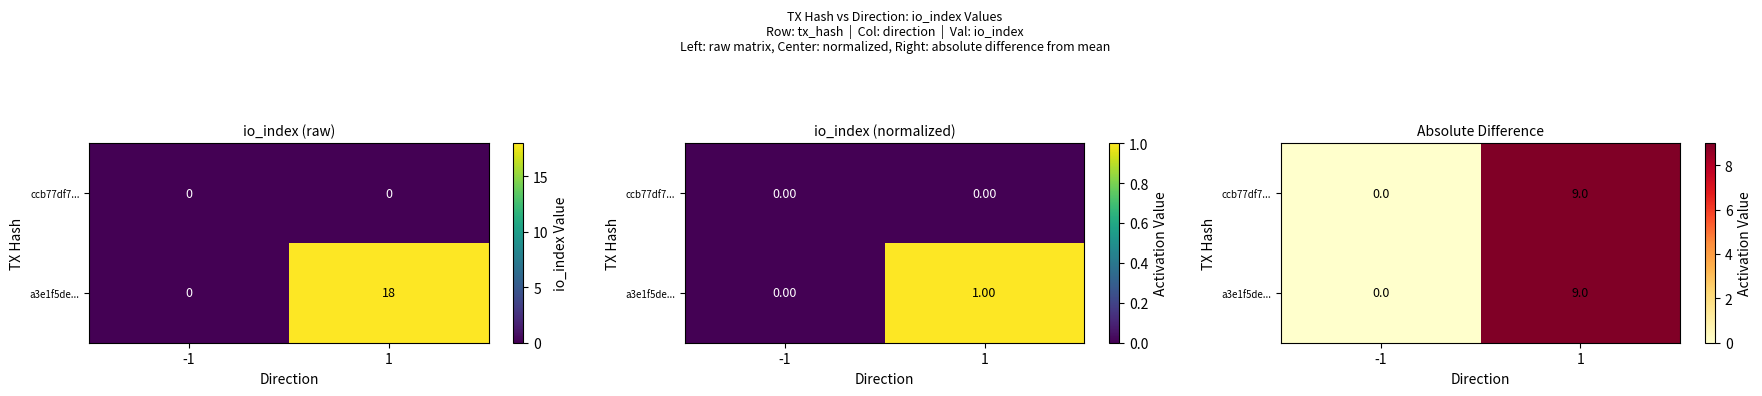

Count the ccb77df7... values in the range 0 to 9.

2